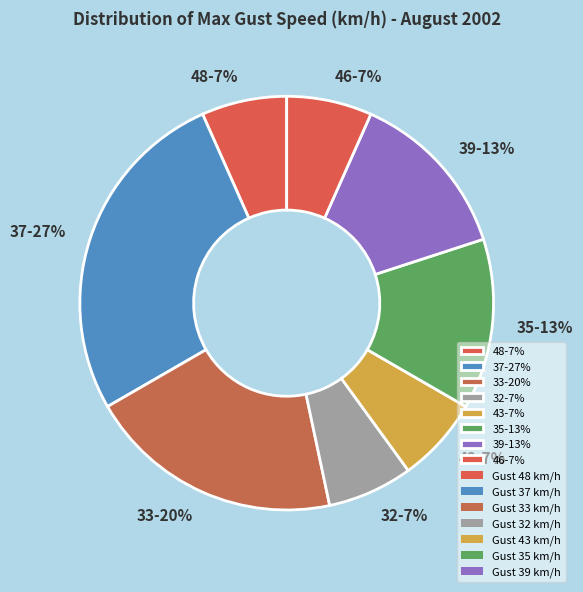

Which slice is the largest?

37-27%